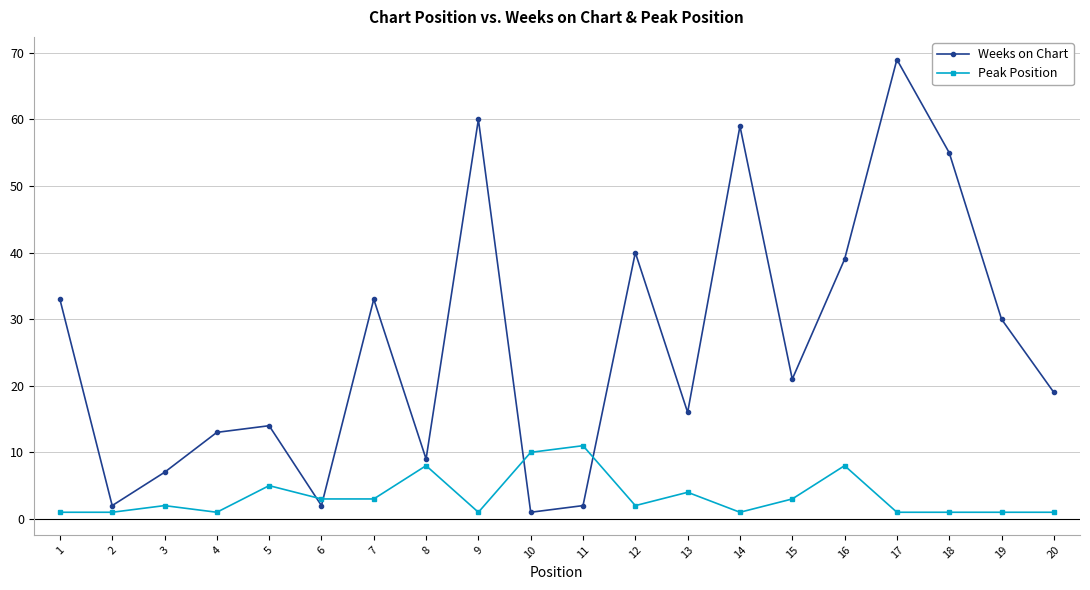

Is it true that Weeks on Chart equals 30 at 15?

False